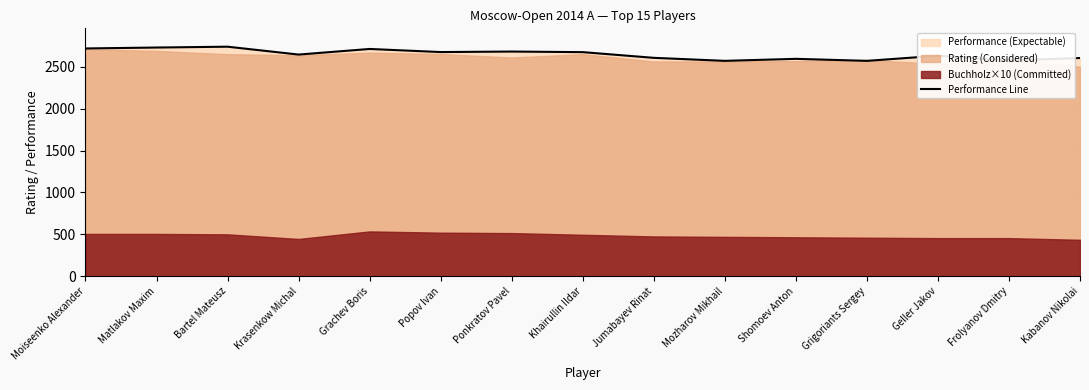

At which label does the data first exceed 2646?

Moiseenko Alexander